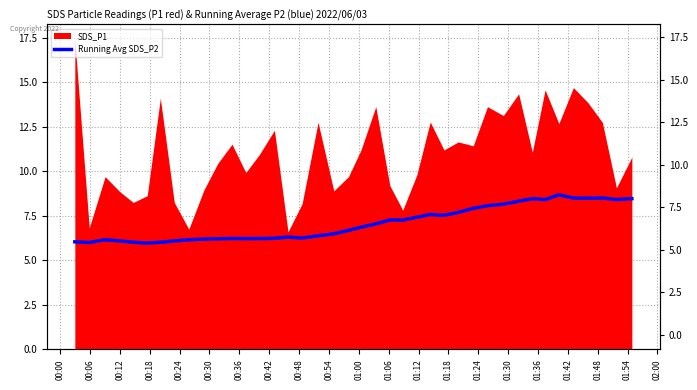

What is the value of the 16th point from the left?

6.3